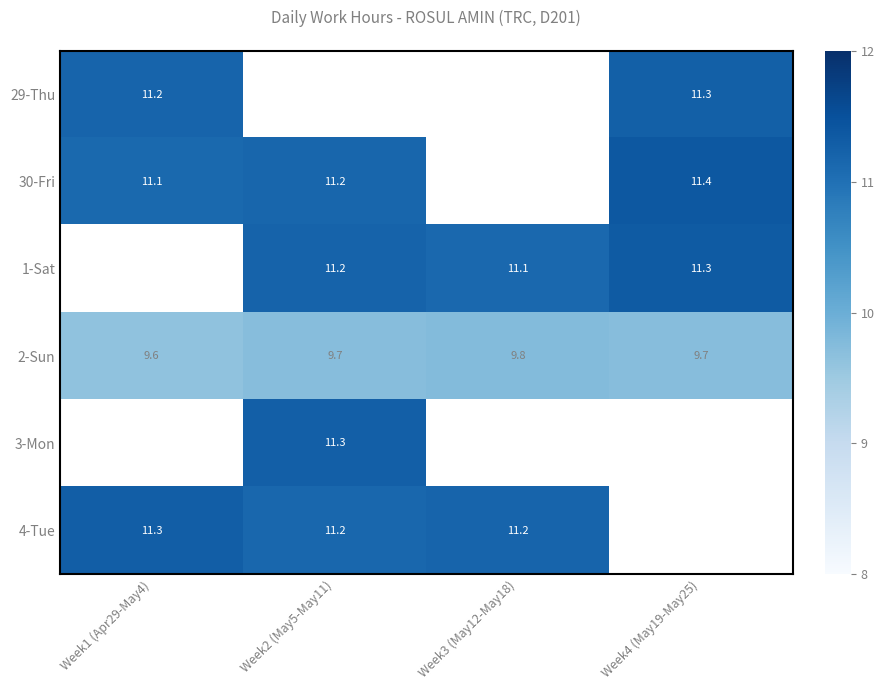

What is the maximum value for 2-Sun?

9.8